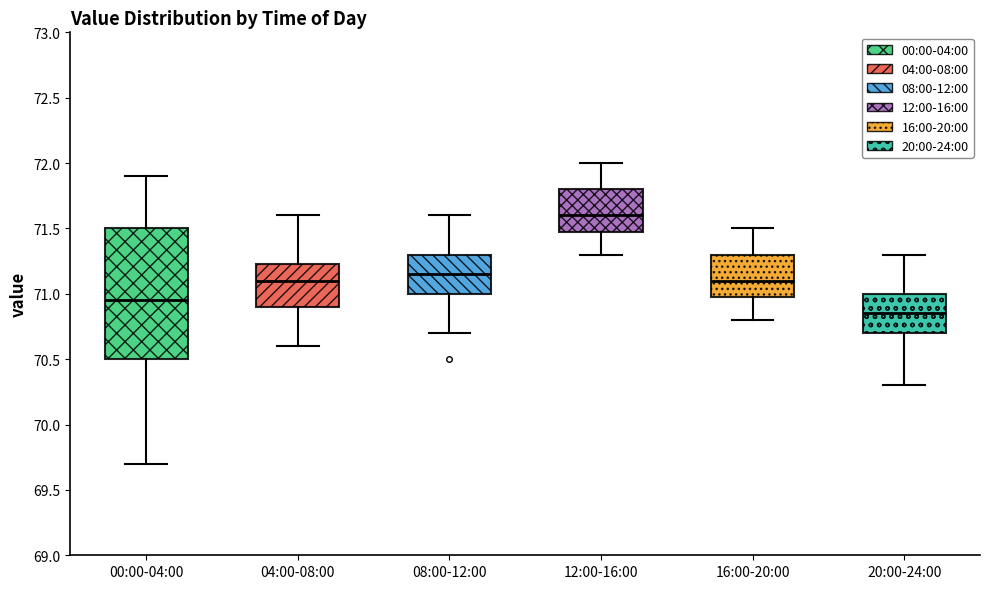

Which box's median line is the lowest?

20:00-24:00